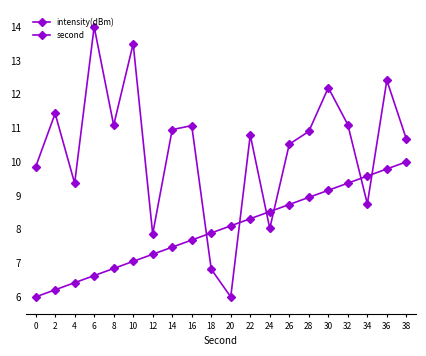

What is the difference between the intensity(dBm) values at 32 and 30?

1.1